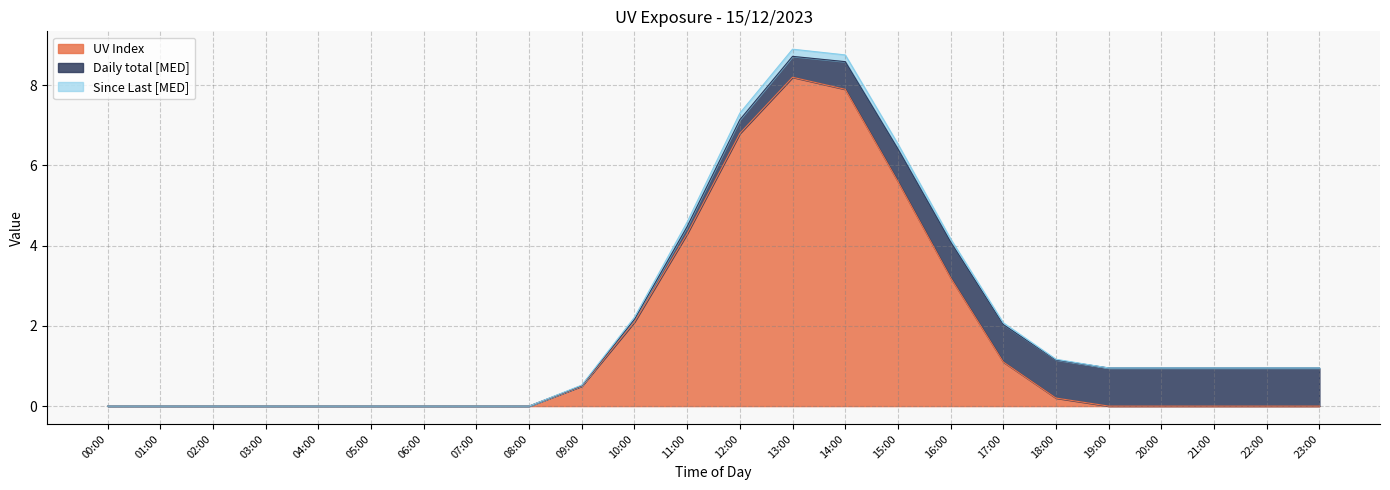

Is it true that UV Index equals 0.0 at 03:00?

True